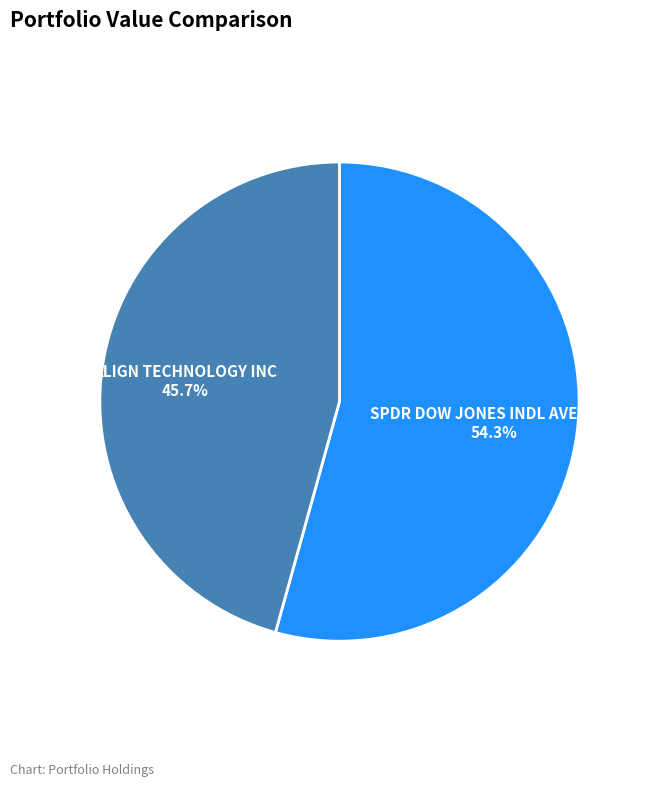

True or false: ALIGN TECHNOLOGY INC accounts for 46% of the total.

True